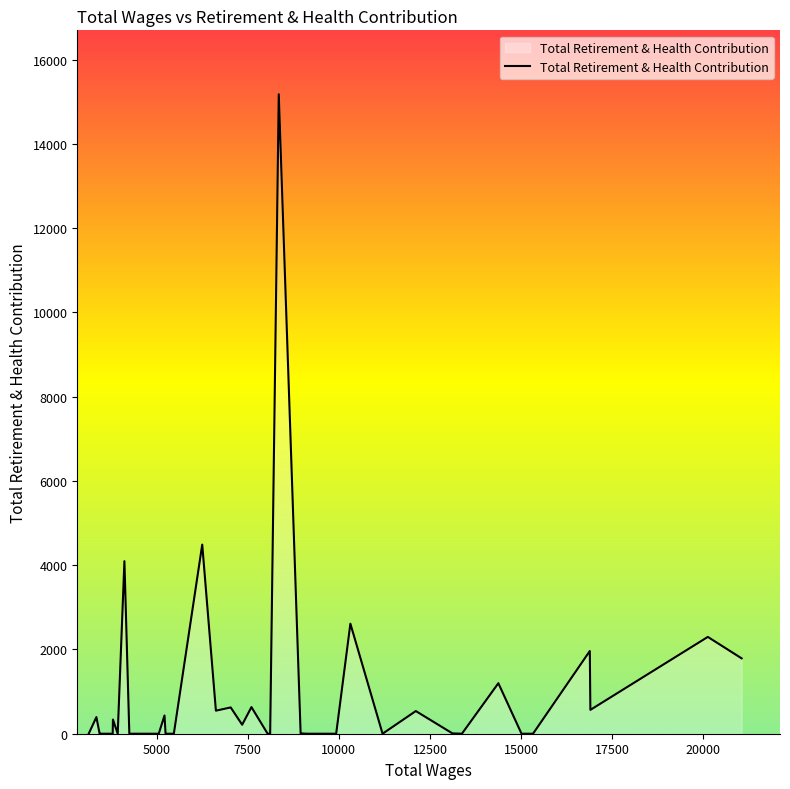

What is the maximum value shown in the chart?

15179